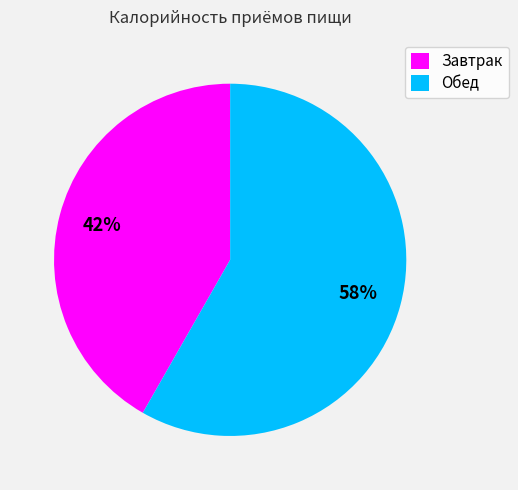

Is the sum of Завтрак and Обед greater than half?

Yes